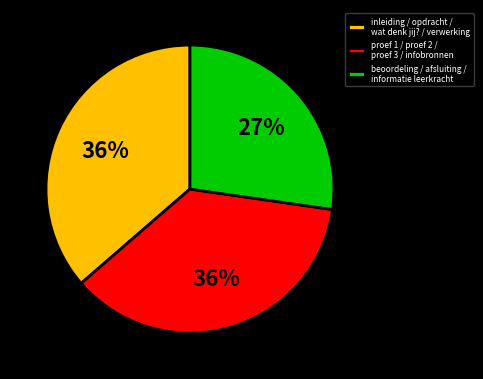

Does any single category account for the majority?

No